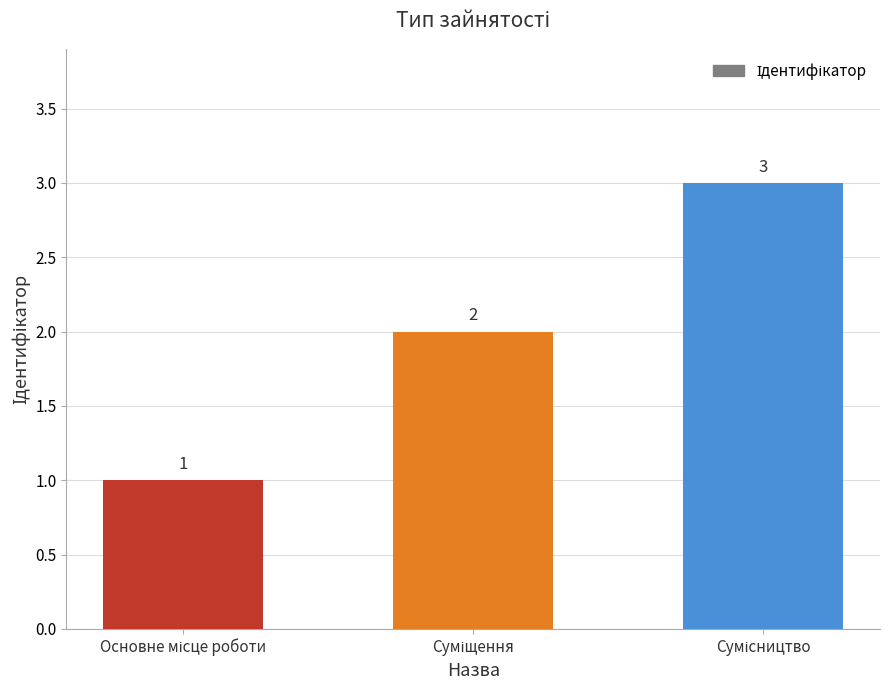

Are the bars horizontal?

No